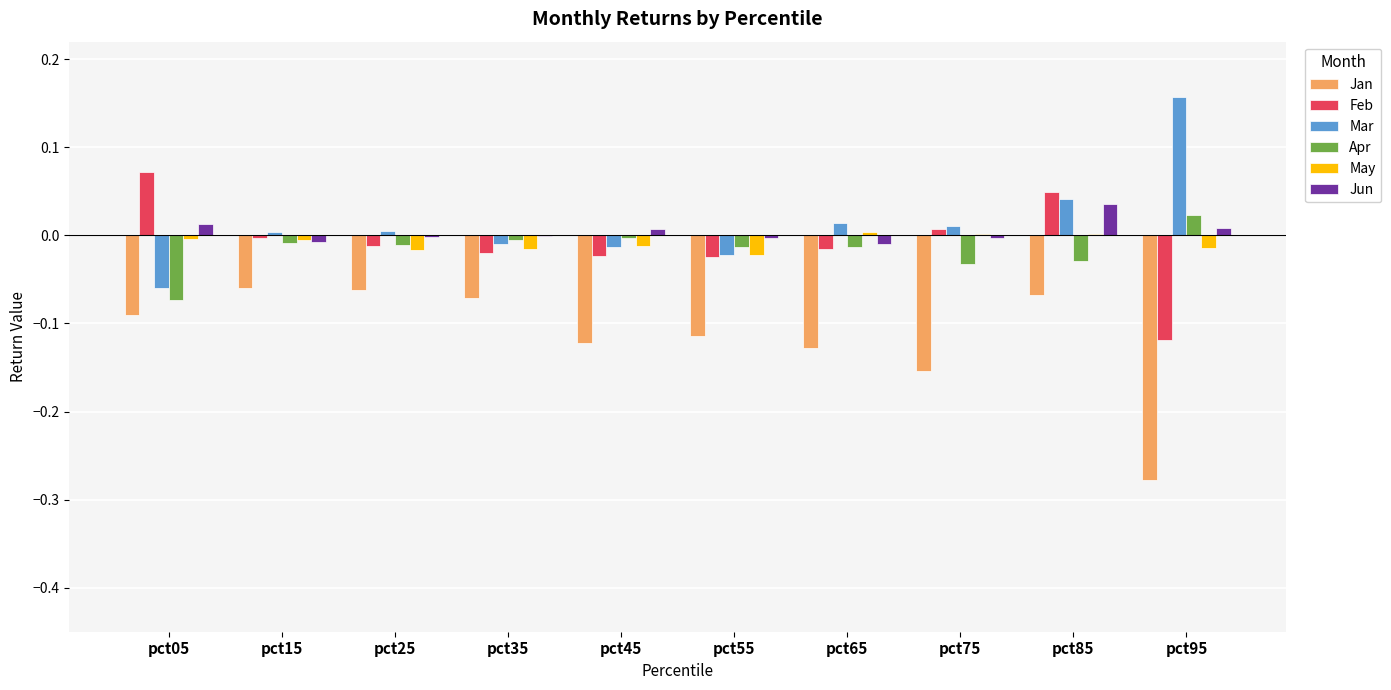

Which series changed the most between pct75 and pct85?

Jan